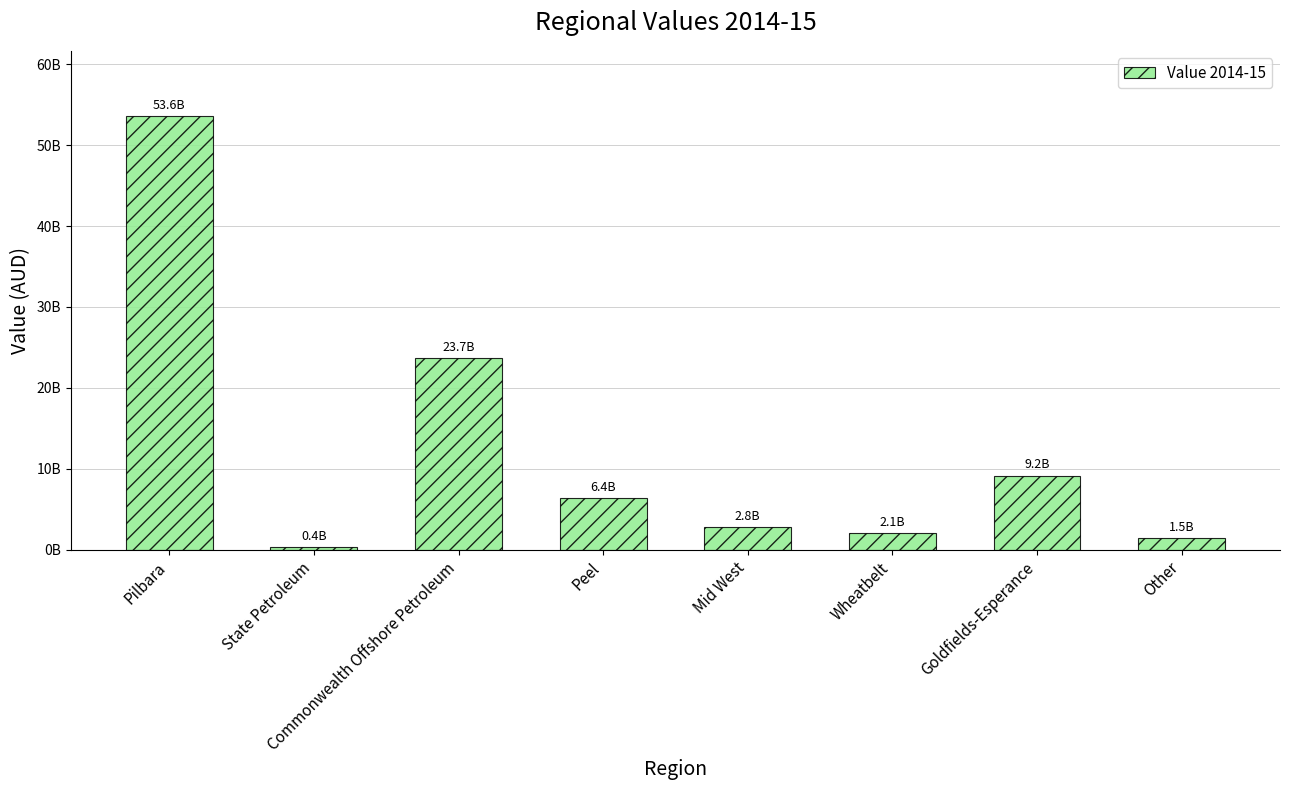

At which label does the data first exceed 6358279481?

Pilbara